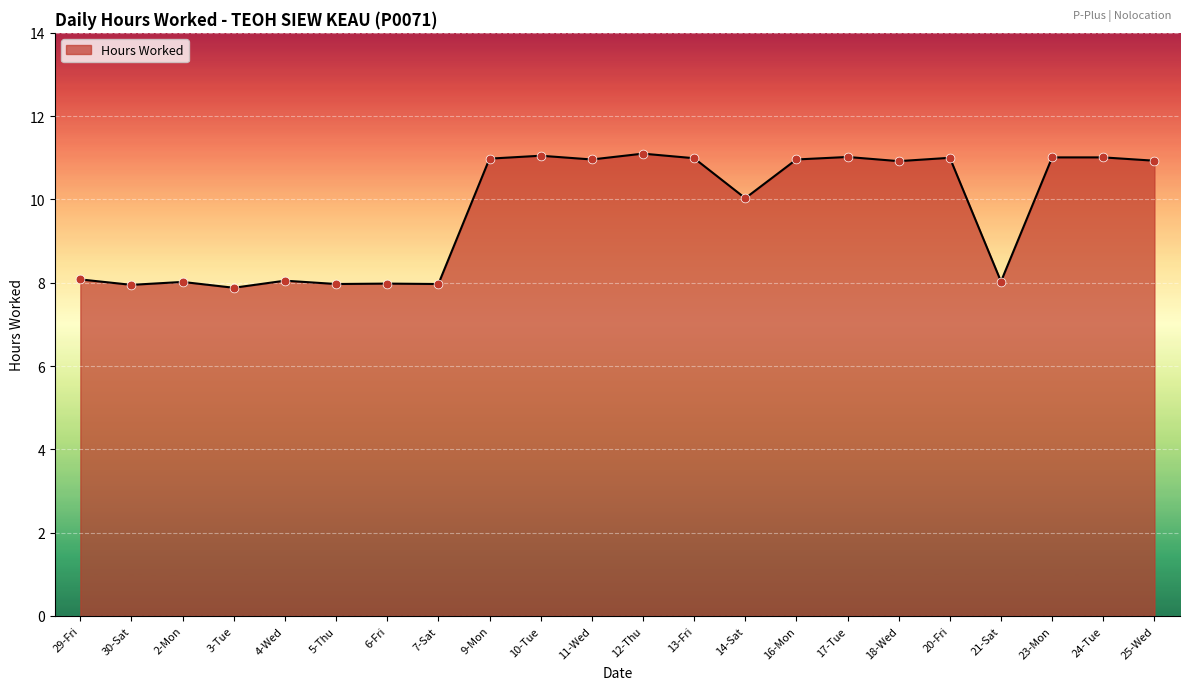

What is the ratio of the value at 6-Fri to the value at 23-Mon?

0.7